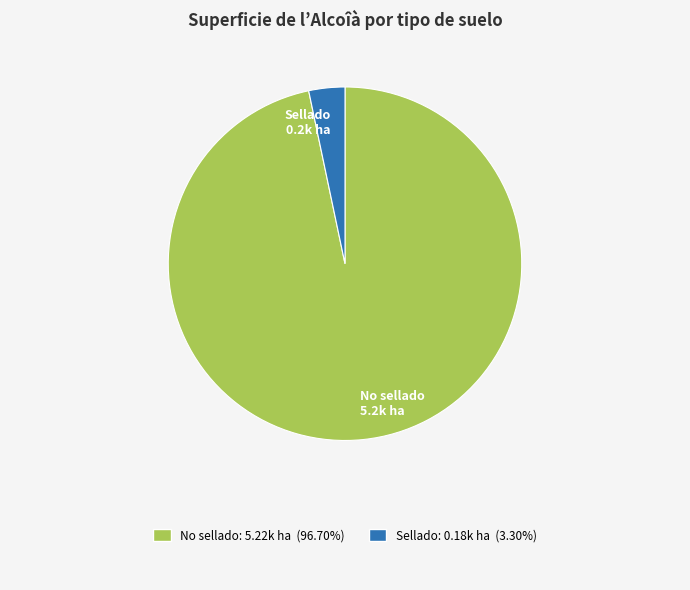

Does any single category account for the majority?

Yes